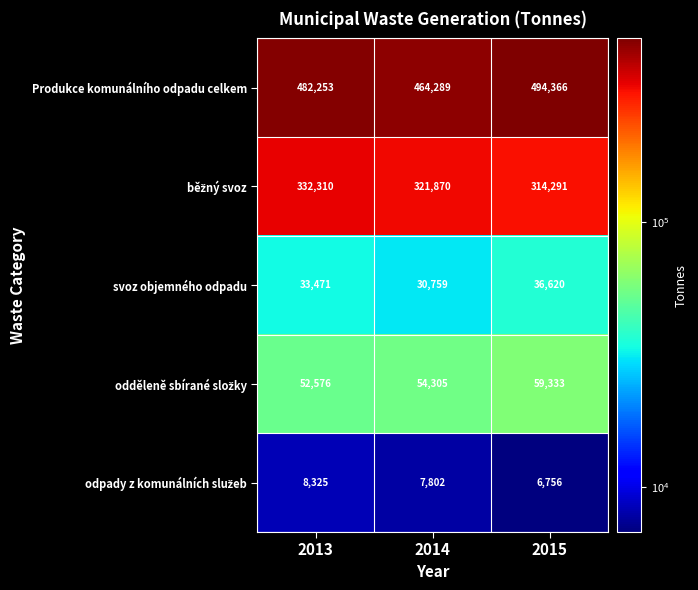

Which series has the largest total across all categories?

Produkce komunálního odpadu celkem